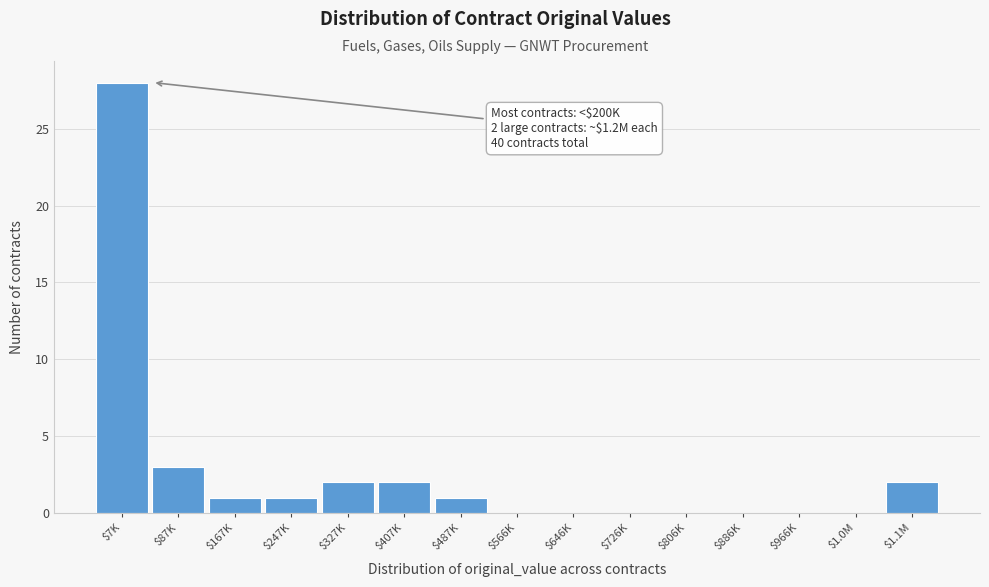

The chart shows a value of 0 at $646K. True or false?

True